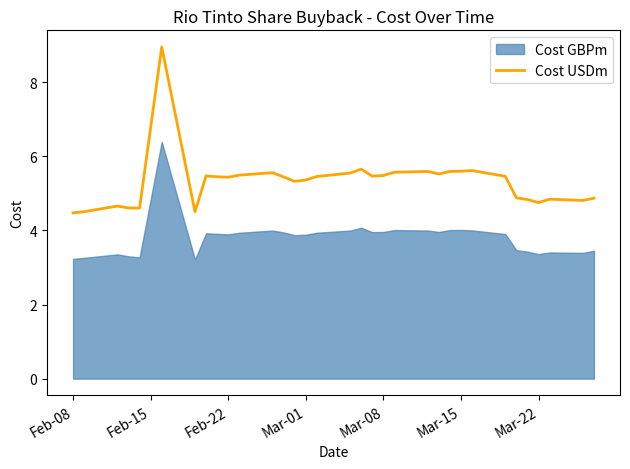

How many data points does each series have?

33